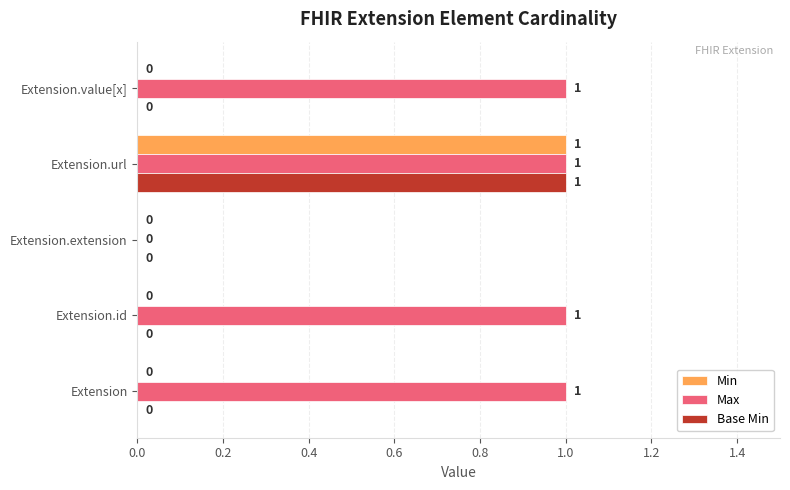

What are all the series names shown in the legend?

Min, Max, Base Min